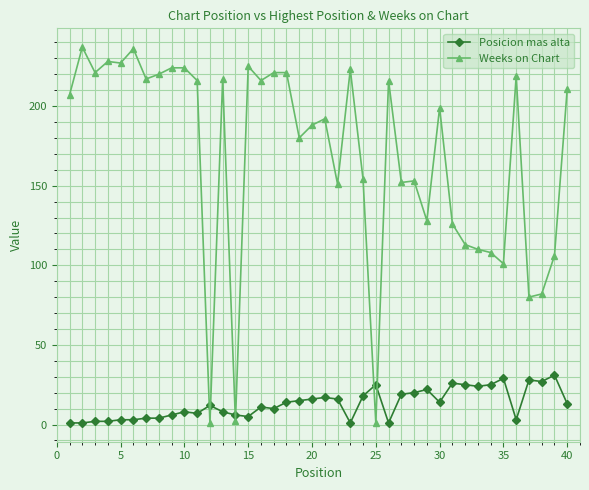

What is the difference between the second highest and second lowest values in the Posicion mas alta series?

28